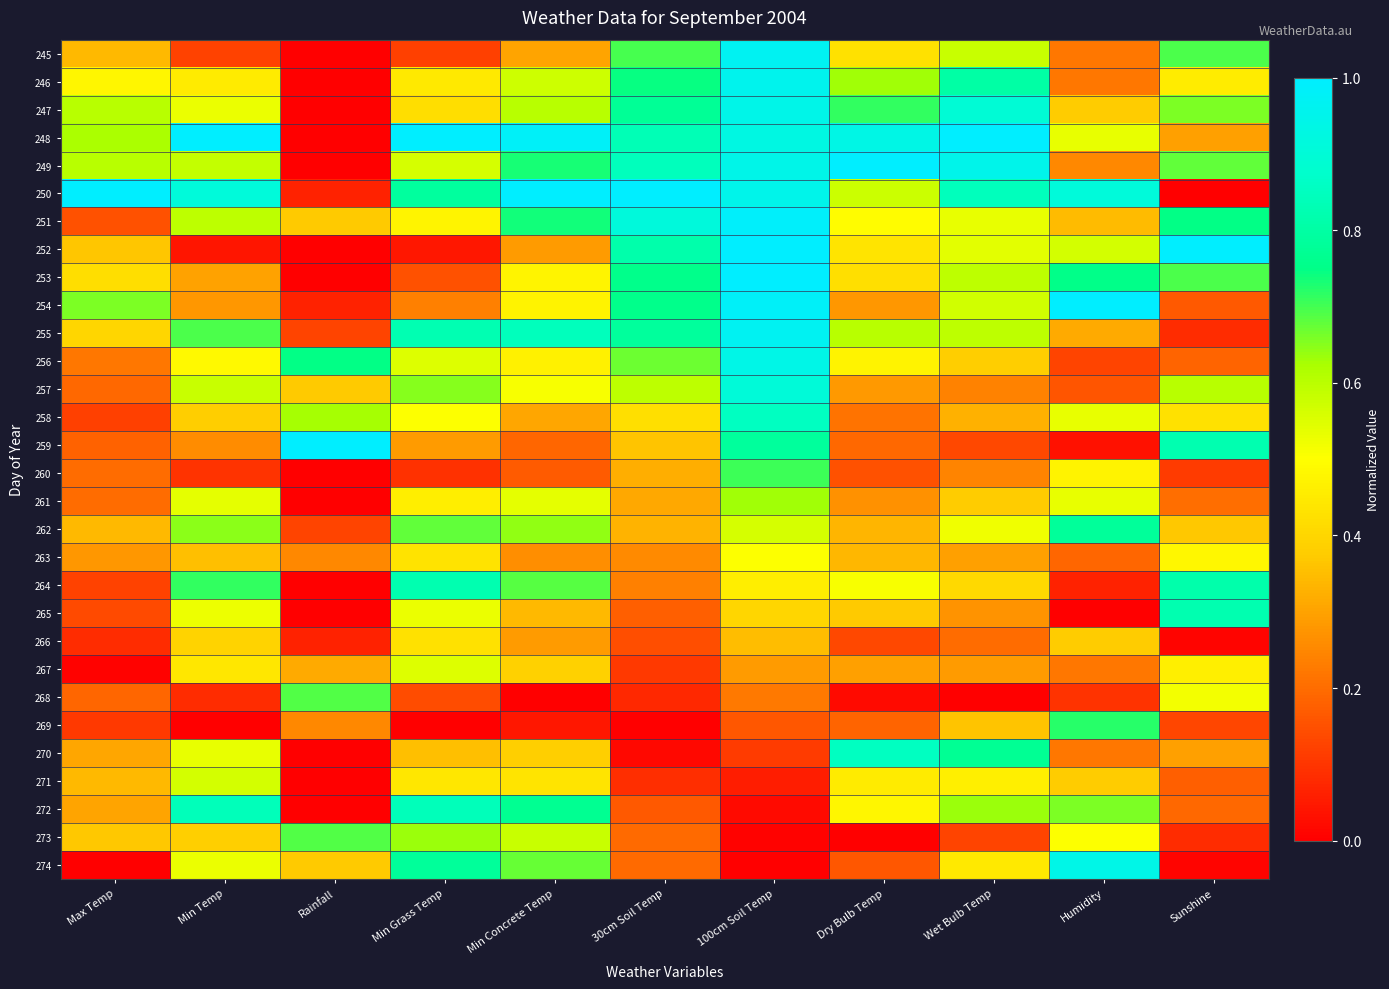

Reading left to right, list all the values displayed in this chart.

245: Max Temp=0.3	Min Temp=0.1	Rainfall=0.0	Min Grass Temp=0.1	Min Concrete Temp=0.3	30cm Soil Temp=0.7	100cm Soil Temp=1.0	Dry Bulb Temp=0.4	Wet Bulb Temp=0.6	Humidity=0.2	Sunshine=0.7
246: Max Temp=0.5	Min Temp=0.5	Rainfall=0.0	Min Grass Temp=0.4	Min Concrete Temp=0.6	30cm Soil Temp=0.7	100cm Soil Temp=1.0	Dry Bulb Temp=0.6	Wet Bulb Temp=0.8	Humidity=0.2	Sunshine=0.5
247: Max Temp=0.6	Min Temp=0.5	Rainfall=0.0	Min Grass Temp=0.4	Min Concrete Temp=0.6	30cm Soil Temp=0.8	100cm Soil Temp=0.9	Dry Bulb Temp=0.7	Wet Bulb Temp=0.9	Humidity=0.4	Sunshine=0.7
248: Max Temp=0.6	Min Temp=1.0	Rainfall=0.0	Min Grass Temp=1.0	Min Concrete Temp=1.0	30cm Soil Temp=0.8	100cm Soil Temp=0.9	Dry Bulb Temp=0.9	Wet Bulb Temp=1.0	Humidity=0.5	Sunshine=0.3
249: Max Temp=0.6	Min Temp=0.6	Rainfall=0.0	Min Grass Temp=0.6	Min Concrete Temp=0.7	30cm Soil Temp=0.8	100cm Soil Temp=0.9	Dry Bulb Temp=1.0	Wet Bulb Temp=0.9	Humidity=0.2	Sunshine=0.7
250: Max Temp=1.0	Min Temp=0.9	Rainfall=0.1	Min Grass Temp=0.8	Min Concrete Temp=1.0	30cm Soil Temp=1.0	100cm Soil Temp=0.9	Dry Bulb Temp=0.6	Wet Bulb Temp=0.8	Humidity=0.9	Sunshine=0.0
251: Max Temp=0.2	Min Temp=0.6	Rainfall=0.4	Min Grass Temp=0.5	Min Concrete Temp=0.7	30cm Soil Temp=0.9	100cm Soil Temp=1.0	Dry Bulb Temp=0.5	Wet Bulb Temp=0.5	Humidity=0.3	Sunshine=0.7
252: Max Temp=0.4	Min Temp=0.0	Rainfall=0.0	Min Grass Temp=0.0	Min Concrete Temp=0.3	30cm Soil Temp=0.8	100cm Soil Temp=1.0	Dry Bulb Temp=0.4	Wet Bulb Temp=0.5	Humidity=0.6	Sunshine=1.0
253: Max Temp=0.4	Min Temp=0.3	Rainfall=0.0	Min Grass Temp=0.2	Min Concrete Temp=0.5	30cm Soil Temp=0.8	100cm Soil Temp=1.0	Dry Bulb Temp=0.4	Wet Bulb Temp=0.6	Humidity=0.8	Sunshine=0.7
254: Max Temp=0.7	Min Temp=0.3	Rainfall=0.1	Min Grass Temp=0.2	Min Concrete Temp=0.5	30cm Soil Temp=0.8	100cm Soil Temp=1.0	Dry Bulb Temp=0.3	Wet Bulb Temp=0.6	Humidity=1.0	Sunshine=0.2
255: Max Temp=0.4	Min Temp=0.7	Rainfall=0.1	Min Grass Temp=0.8	Min Concrete Temp=0.8	30cm Soil Temp=0.8	100cm Soil Temp=1.0	Dry Bulb Temp=0.6	Wet Bulb Temp=0.6	Humidity=0.3	Sunshine=0.1
256: Max Temp=0.2	Min Temp=0.5	Rainfall=0.7	Min Grass Temp=0.5	Min Concrete Temp=0.5	30cm Soil Temp=0.7	100cm Soil Temp=0.9	Dry Bulb Temp=0.5	Wet Bulb Temp=0.4	Humidity=0.1	Sunshine=0.2
257: Max Temp=0.2	Min Temp=0.6	Rainfall=0.4	Min Grass Temp=0.7	Min Concrete Temp=0.5	30cm Soil Temp=0.6	100cm Soil Temp=0.9	Dry Bulb Temp=0.3	Wet Bulb Temp=0.2	Humidity=0.2	Sunshine=0.6
258: Max Temp=0.1	Min Temp=0.4	Rainfall=0.6	Min Grass Temp=0.5	Min Concrete Temp=0.3	30cm Soil Temp=0.4	100cm Soil Temp=0.9	Dry Bulb Temp=0.2	Wet Bulb Temp=0.3	Humidity=0.5	Sunshine=0.4
259: Max Temp=0.2	Min Temp=0.3	Rainfall=1.0	Min Grass Temp=0.3	Min Concrete Temp=0.2	30cm Soil Temp=0.4	100cm Soil Temp=0.8	Dry Bulb Temp=0.2	Wet Bulb Temp=0.1	Humidity=0.0	Sunshine=0.8
260: Max Temp=0.2	Min Temp=0.1	Rainfall=0.0	Min Grass Temp=0.1	Min Concrete Temp=0.2	30cm Soil Temp=0.3	100cm Soil Temp=0.7	Dry Bulb Temp=0.2	Wet Bulb Temp=0.2	Humidity=0.5	Sunshine=0.1
261: Max Temp=0.2	Min Temp=0.5	Rainfall=0.0	Min Grass Temp=0.5	Min Concrete Temp=0.5	30cm Soil Temp=0.3	100cm Soil Temp=0.6	Dry Bulb Temp=0.3	Wet Bulb Temp=0.4	Humidity=0.5	Sunshine=0.2
262: Max Temp=0.3	Min Temp=0.6	Rainfall=0.1	Min Grass Temp=0.7	Min Concrete Temp=0.6	30cm Soil Temp=0.3	100cm Soil Temp=0.6	Dry Bulb Temp=0.3	Wet Bulb Temp=0.5	Humidity=0.8	Sunshine=0.4
263: Max Temp=0.3	Min Temp=0.4	Rainfall=0.2	Min Grass Temp=0.4	Min Concrete Temp=0.3	30cm Soil Temp=0.3	100cm Soil Temp=0.5	Dry Bulb Temp=0.3	Wet Bulb Temp=0.3	Humidity=0.2	Sunshine=0.5
264: Max Temp=0.1	Min Temp=0.7	Rainfall=0.0	Min Grass Temp=0.8	Min Concrete Temp=0.7	30cm Soil Temp=0.2	100cm Soil Temp=0.5	Dry Bulb Temp=0.5	Wet Bulb Temp=0.4	Humidity=0.1	Sunshine=0.8
265: Max Temp=0.1	Min Temp=0.5	Rainfall=0.0	Min Grass Temp=0.5	Min Concrete Temp=0.3	30cm Soil Temp=0.2	100cm Soil Temp=0.4	Dry Bulb Temp=0.4	Wet Bulb Temp=0.3	Humidity=0.0	Sunshine=0.8
266: Max Temp=0.1	Min Temp=0.4	Rainfall=0.1	Min Grass Temp=0.4	Min Concrete Temp=0.3	30cm Soil Temp=0.1	100cm Soil Temp=0.4	Dry Bulb Temp=0.1	Wet Bulb Temp=0.2	Humidity=0.4	Sunshine=0.0
267: Max Temp=0.0	Min Temp=0.4	Rainfall=0.3	Min Grass Temp=0.5	Min Concrete Temp=0.4	30cm Soil Temp=0.1	100cm Soil Temp=0.3	Dry Bulb Temp=0.3	Wet Bulb Temp=0.3	Humidity=0.2	Sunshine=0.5
268: Max Temp=0.2	Min Temp=0.1	Rainfall=0.7	Min Grass Temp=0.1	Min Concrete Temp=0.0	30cm Soil Temp=0.1	100cm Soil Temp=0.2	Dry Bulb Temp=0.0	Wet Bulb Temp=0.0	Humidity=0.1	Sunshine=0.5
269: Max Temp=0.1	Min Temp=0.0	Rainfall=0.2	Min Grass Temp=0.0	Min Concrete Temp=0.0	30cm Soil Temp=0.0	100cm Soil Temp=0.2	Dry Bulb Temp=0.2	Wet Bulb Temp=0.4	Humidity=0.7	Sunshine=0.1
270: Max Temp=0.3	Min Temp=0.5	Rainfall=0.0	Min Grass Temp=0.4	Min Concrete Temp=0.4	30cm Soil Temp=0.0	100cm Soil Temp=0.1	Dry Bulb Temp=0.9	Wet Bulb Temp=0.8	Humidity=0.2	Sunshine=0.3
271: Max Temp=0.3	Min Temp=0.6	Rainfall=0.0	Min Grass Temp=0.4	Min Concrete Temp=0.4	30cm Soil Temp=0.1	100cm Soil Temp=0.1	Dry Bulb Temp=0.5	Wet Bulb Temp=0.5	Humidity=0.4	Sunshine=0.2
272: Max Temp=0.3	Min Temp=0.8	Rainfall=0.0	Min Grass Temp=0.8	Min Concrete Temp=0.8	30cm Soil Temp=0.2	100cm Soil Temp=0.0	Dry Bulb Temp=0.5	Wet Bulb Temp=0.6	Humidity=0.7	Sunshine=0.2
273: Max Temp=0.4	Min Temp=0.4	Rainfall=0.7	Min Grass Temp=0.6	Min Concrete Temp=0.6	30cm Soil Temp=0.2	100cm Soil Temp=0.0	Dry Bulb Temp=0.0	Wet Bulb Temp=0.1	Humidity=0.5	Sunshine=0.1
274: Max Temp=0.0	Min Temp=0.5	Rainfall=0.4	Min Grass Temp=0.8	Min Concrete Temp=0.7	30cm Soil Temp=0.2	100cm Soil Temp=0.0	Dry Bulb Temp=0.2	Wet Bulb Temp=0.4	Humidity=0.9	Sunshine=0.0